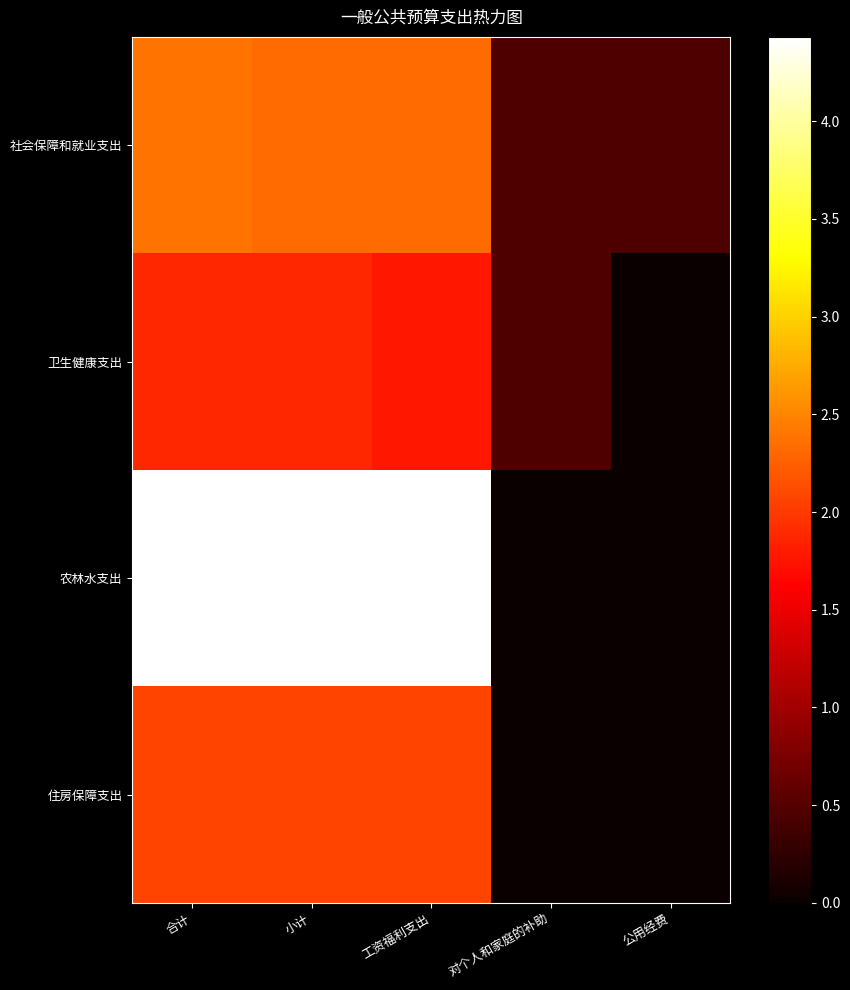

Rank the series by their maximum value, from highest to lowest.

农林水支出, 社会保障和就业支出, 住房保障支出, 卫生健康支出